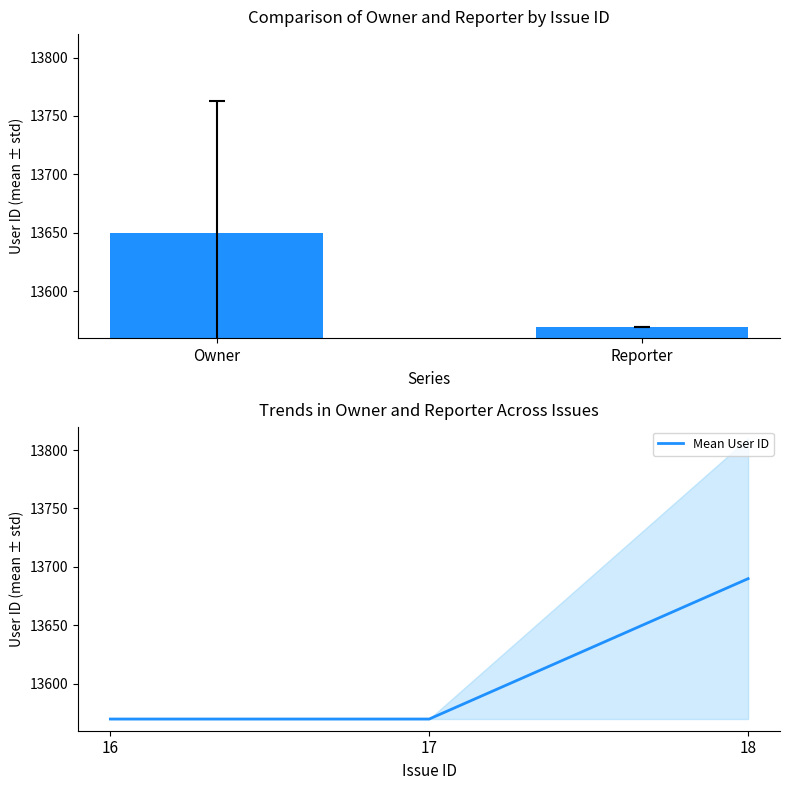

What is the sum of all values?

40830